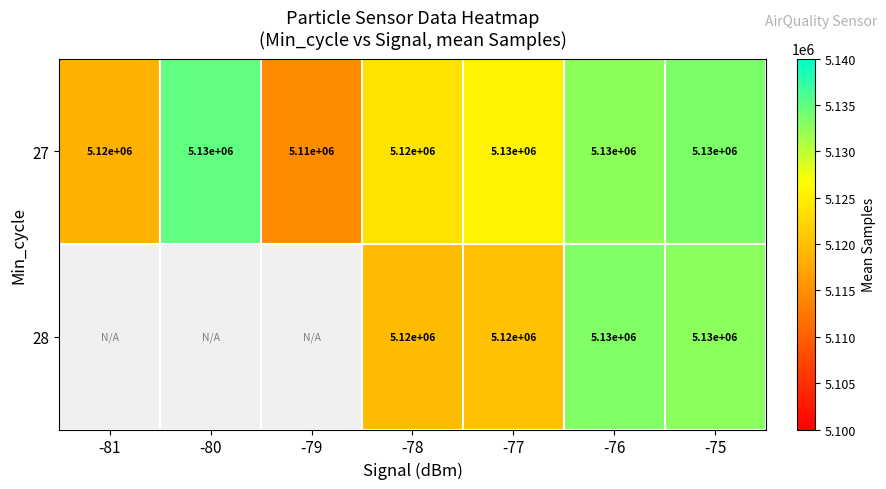

What is the sum of all 27 values?

35870000